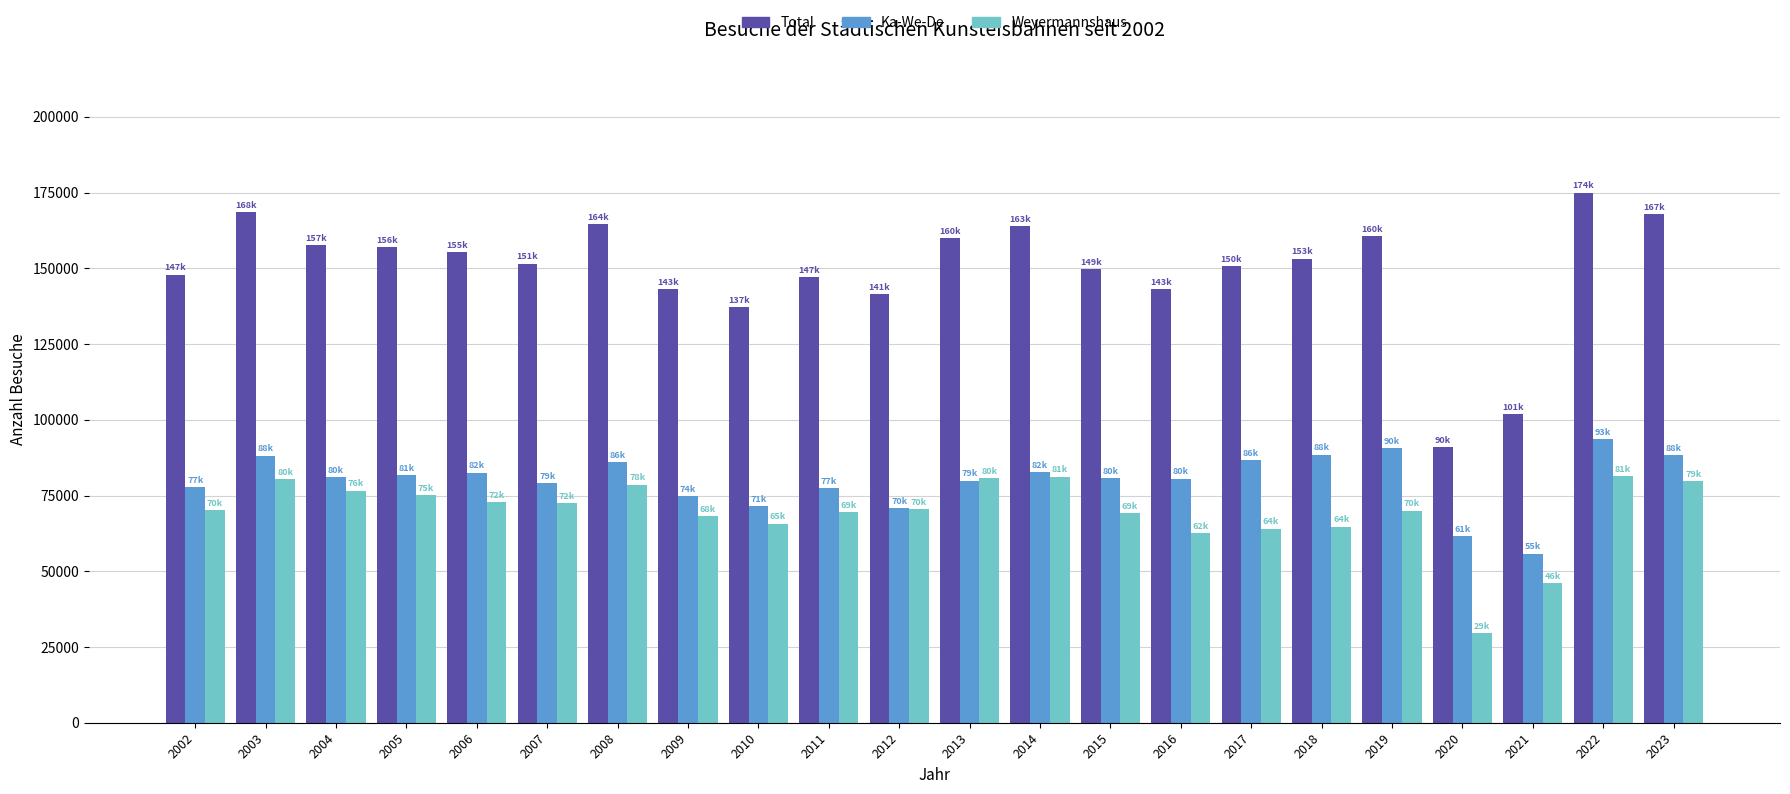

True or false: Weyermannshaus has a value of 62651 at 2016.

True